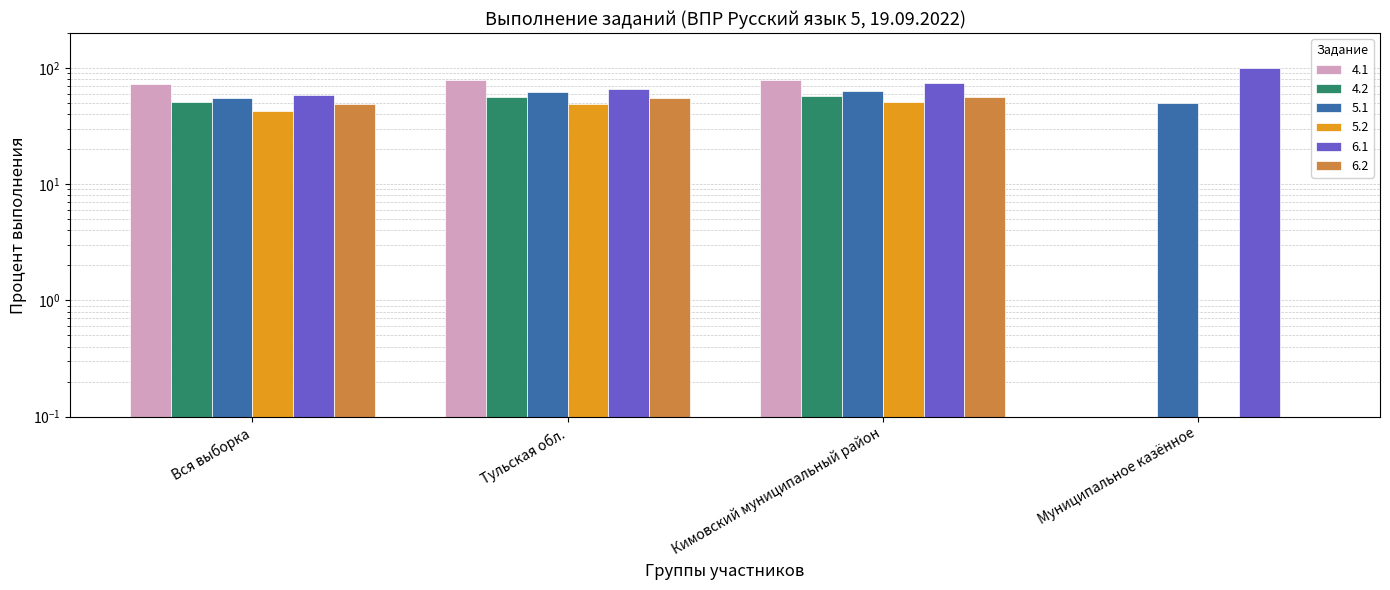

Where is 5.1 nearest to the value 56?

Вся выборка